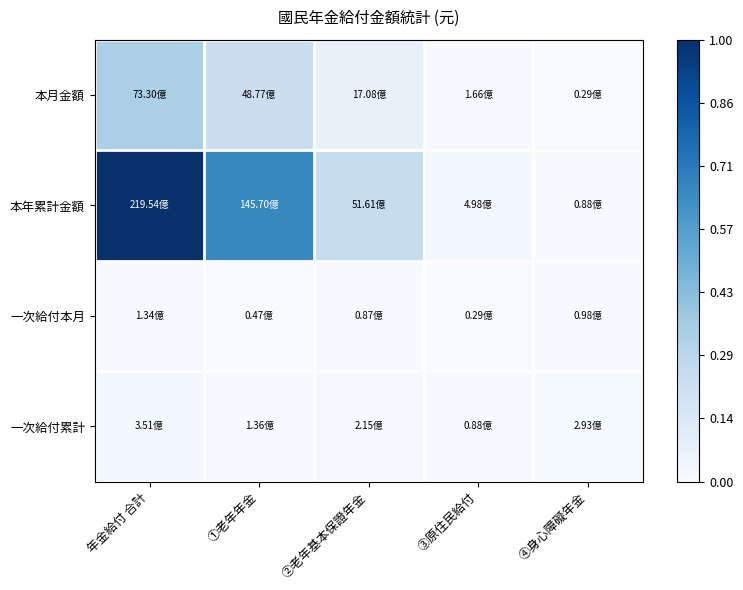

Which series has the largest range (max minus min)?

本年累計金額